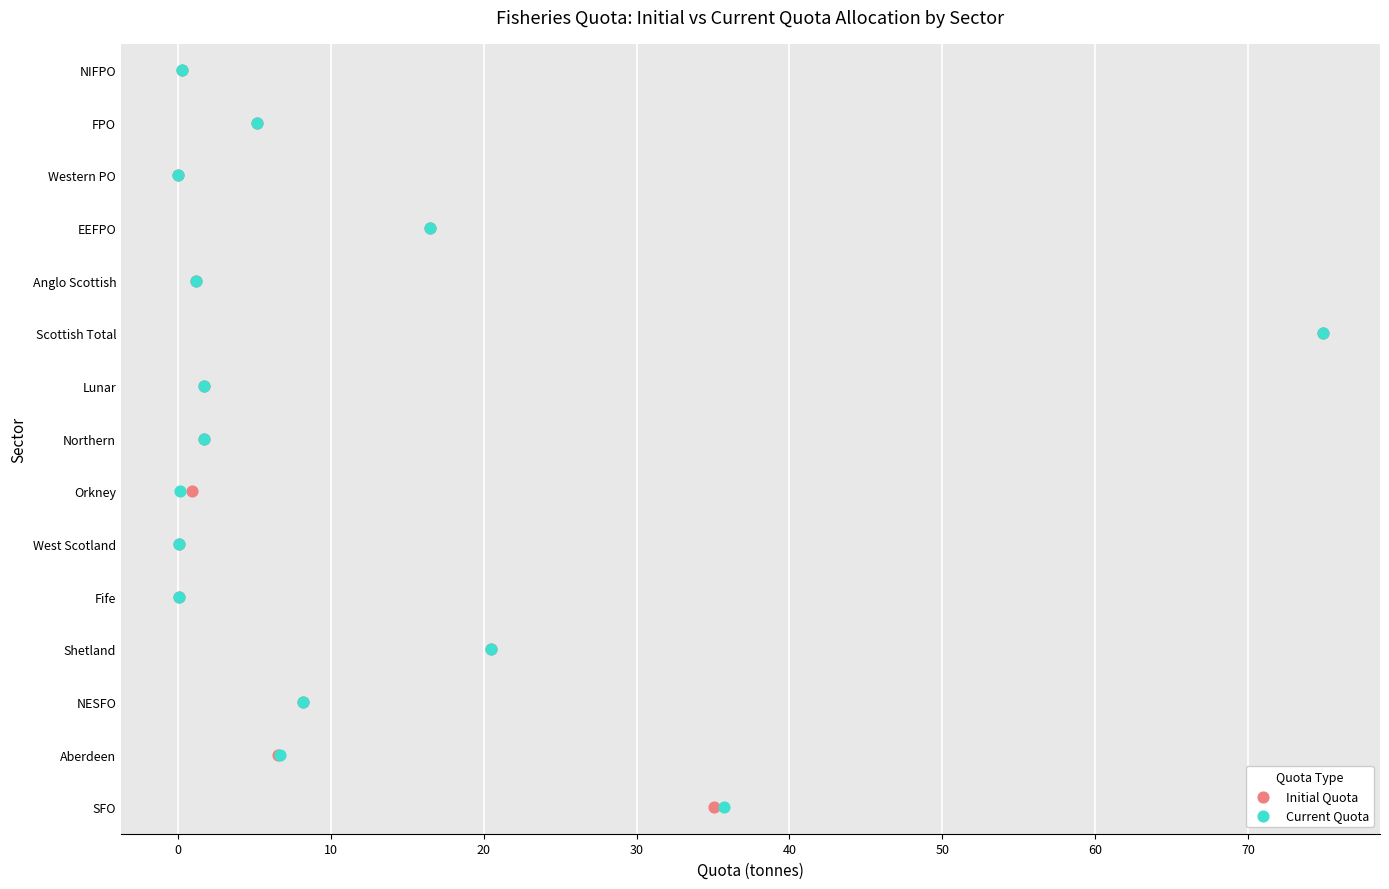

Which series contains the highest Y value?

Initial Quota